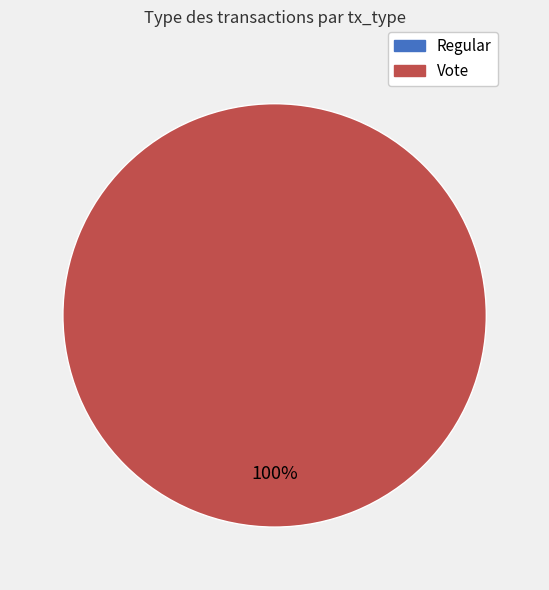

Which has a higher value, Regular or Vote?

Vote